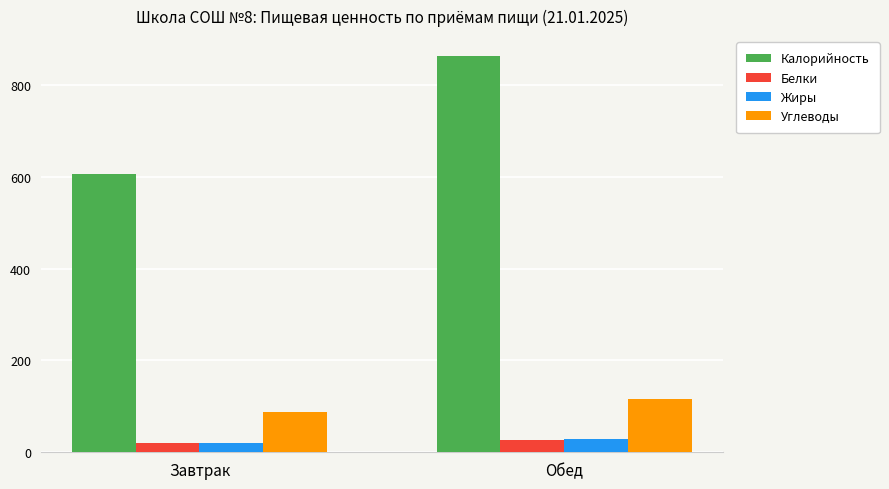

Which series has the largest range (max minus min)?

Калорийность